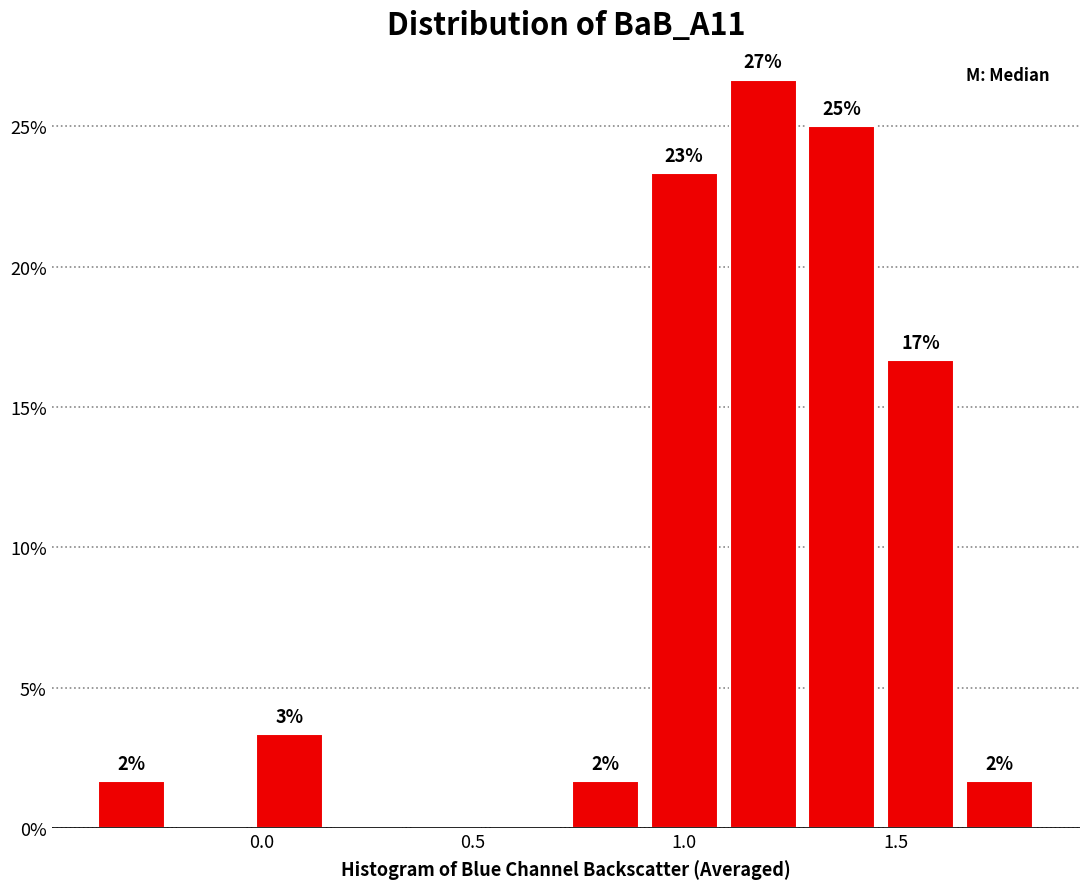

Read against the x-axis, roughly where is the centre of the tallest bar?

1.20